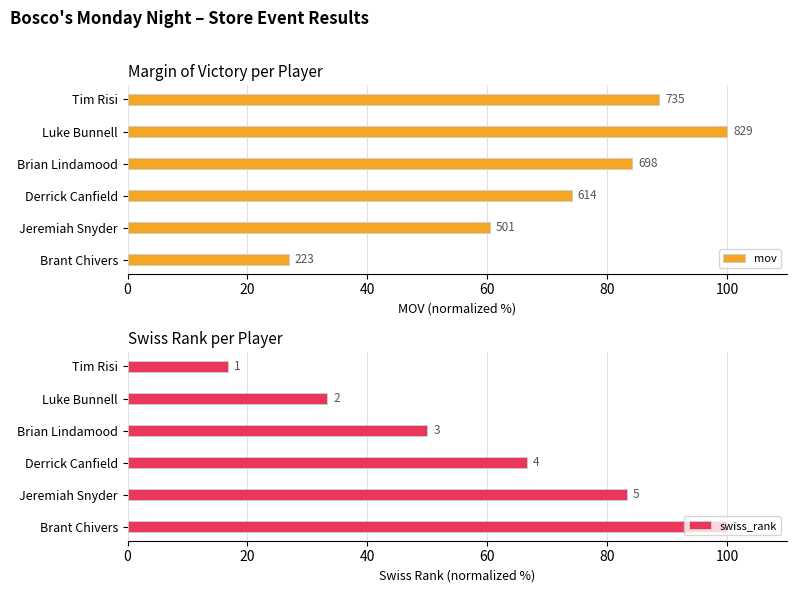

Rank the series by their average value, from lowest to highest.

swiss_rank, mov